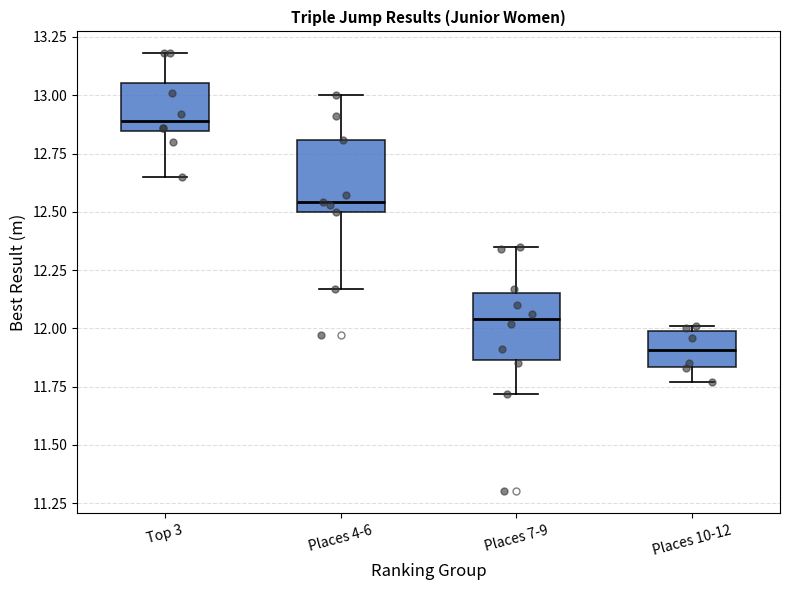

Where does the median line of the box for Places 7-9 sit on the y-axis? The values are not printed on the chart, so give them approximately, as read against the axis.

12.05